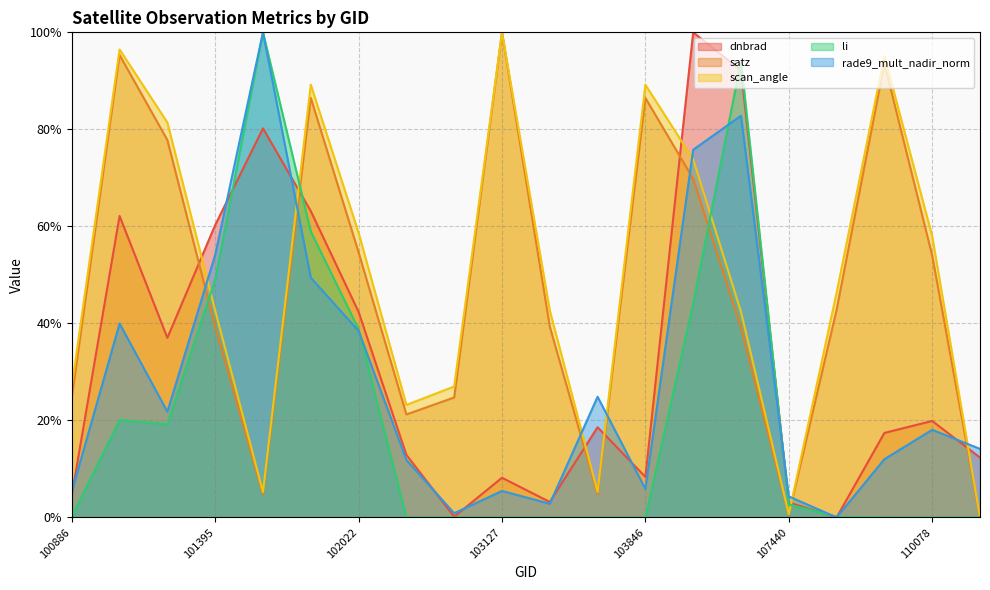

Where is the first local minimum for dnbrad?

101270